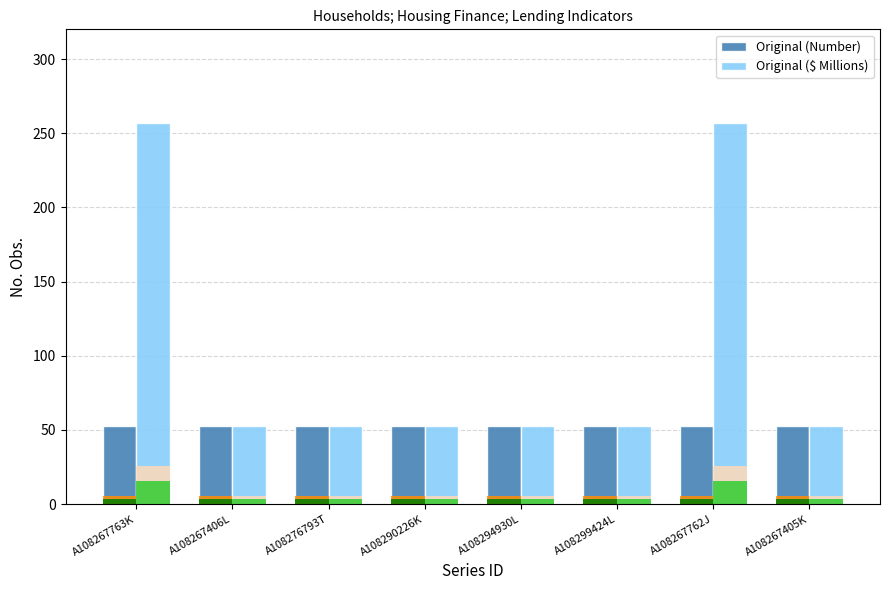

What is the label of the 3rd bar from the right?

A108299424L